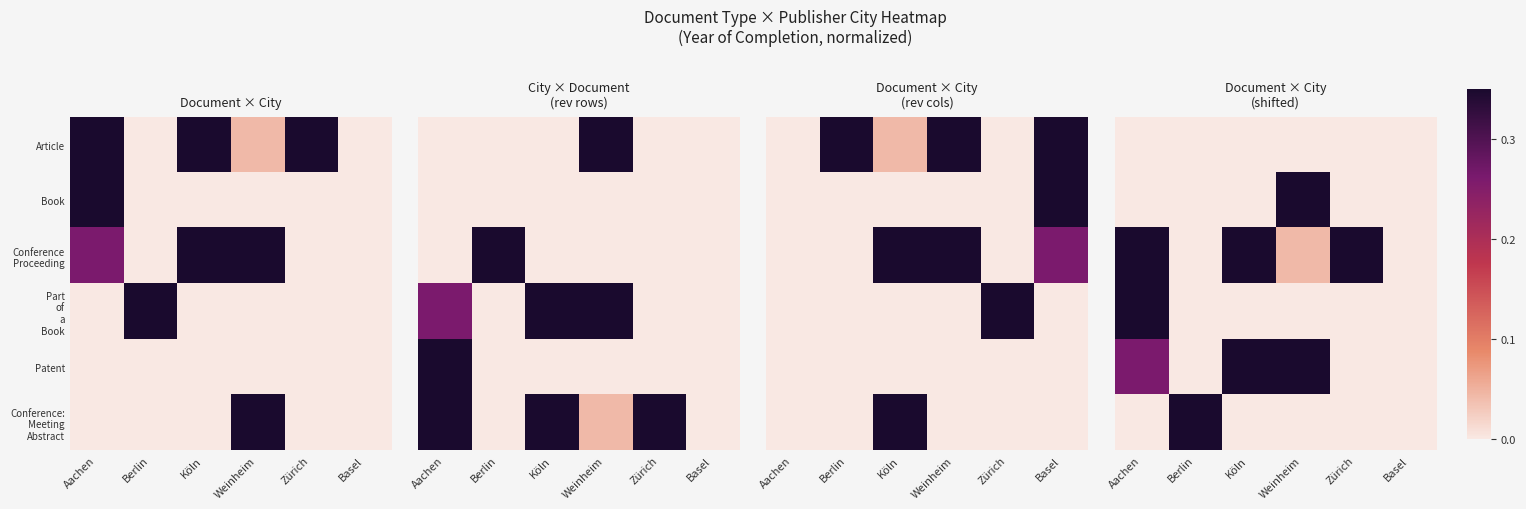

Is it true that Conference: Meeting Abstract equals 0.3 at Basel?

False